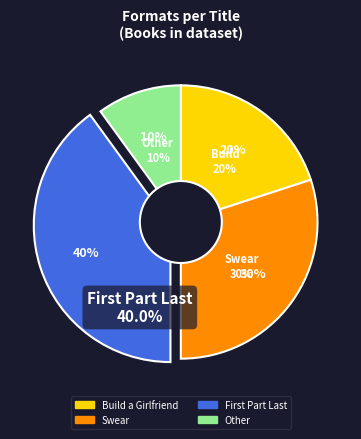

How many segments does this pie chart have?

4